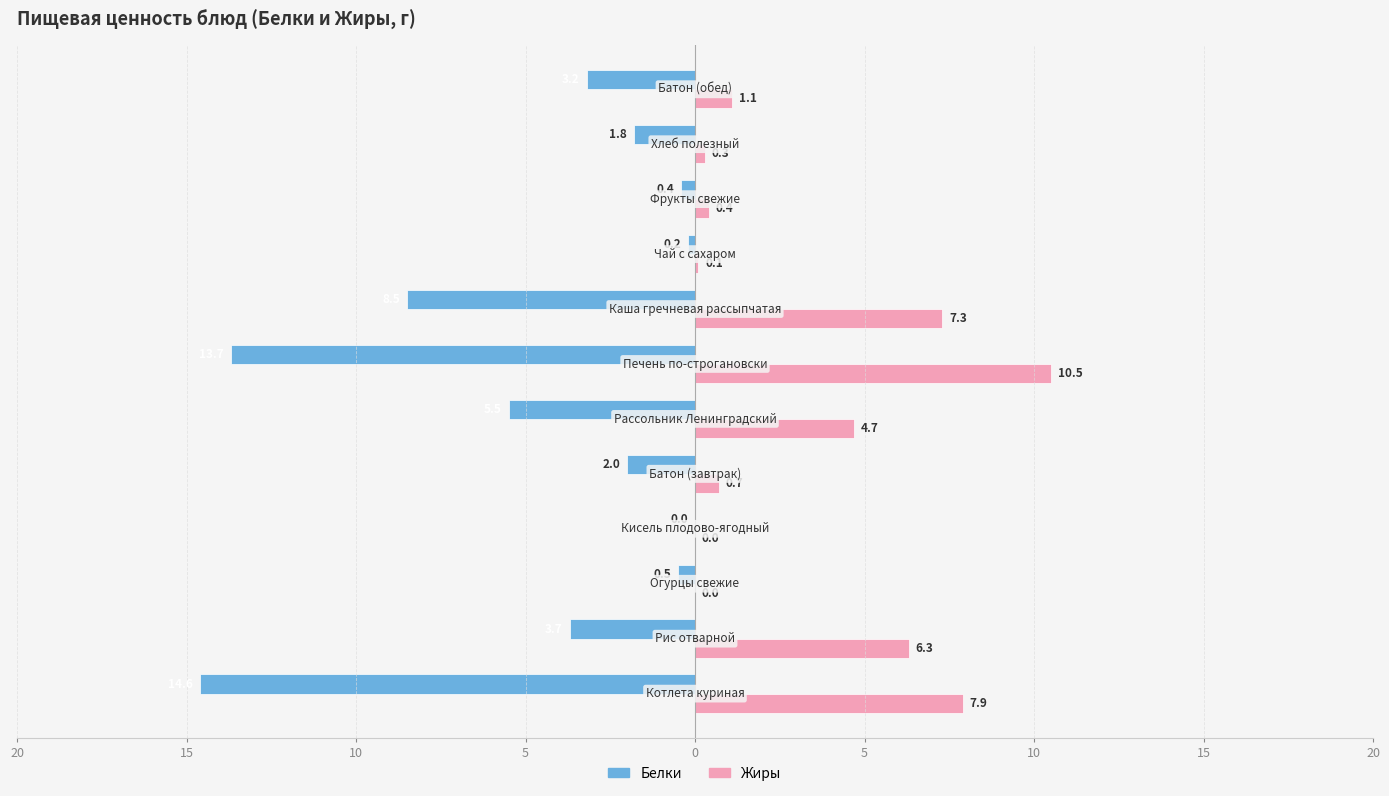

What are all the series names shown in the legend?

Белки, Жиры